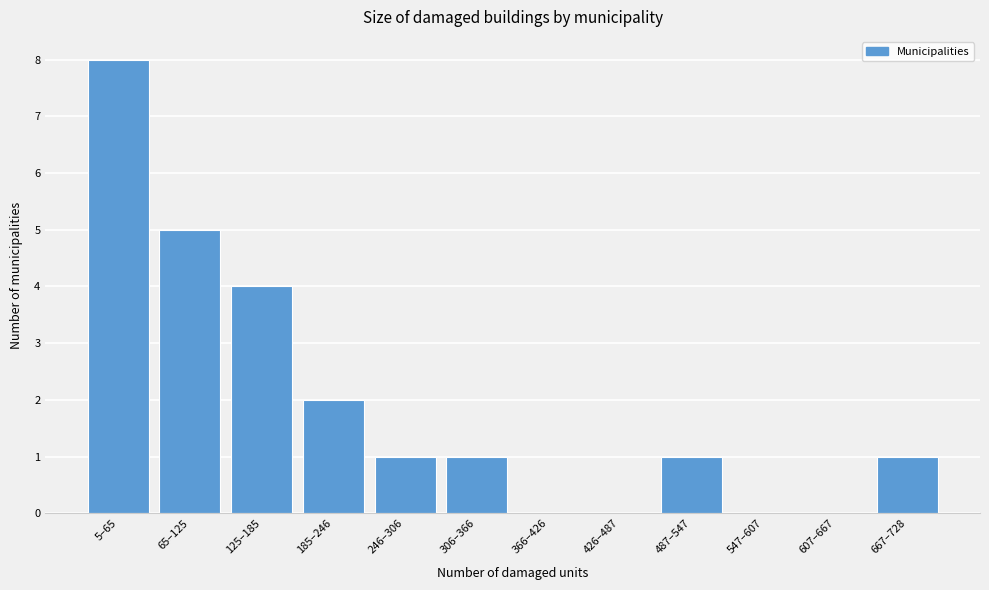

Reading left to right, list all the values displayed in this chart.

5–65=8	65–125=5	125–185=4	185–246=2	246–306=1	306–366=1	366–426=0	426–487=0	487–547=1	547–607=0	607–667=0	667–728=1